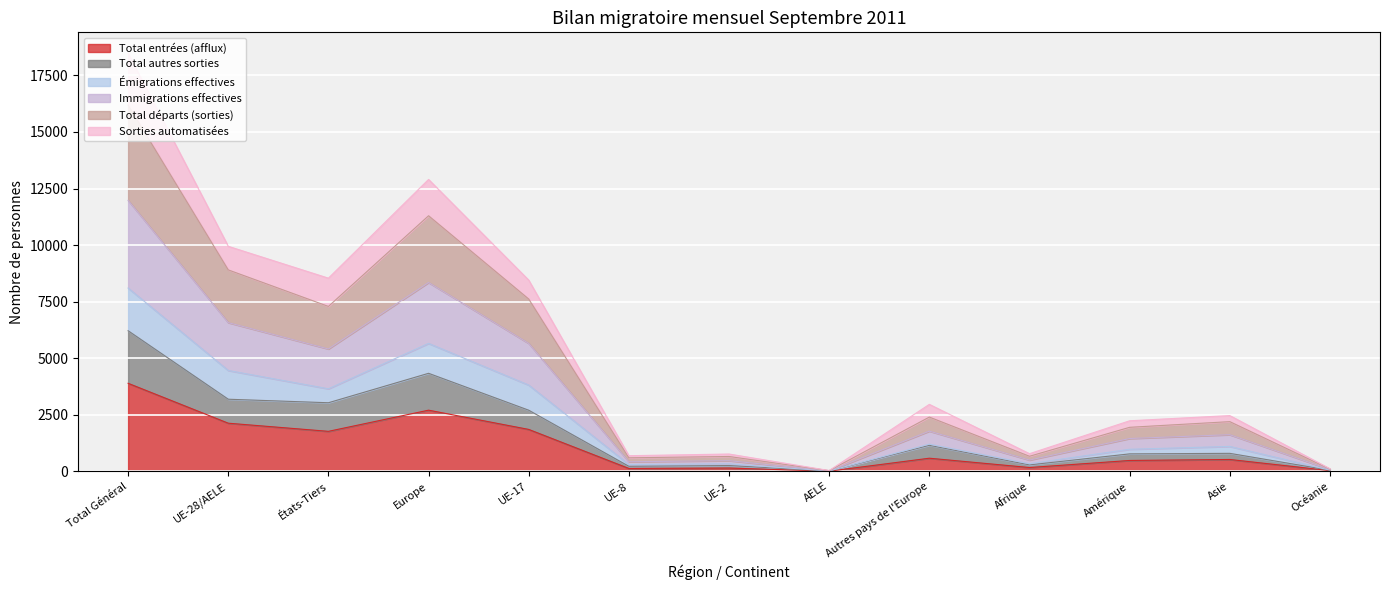

The Total entrées (afflux) series shows 1873 at Total Général. True or false?

False